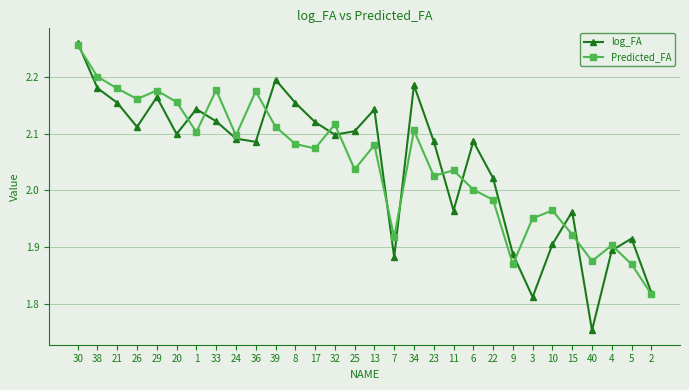

Is the value of log_FA at 30 greater than the value of Predicted_FA at 5?

Yes